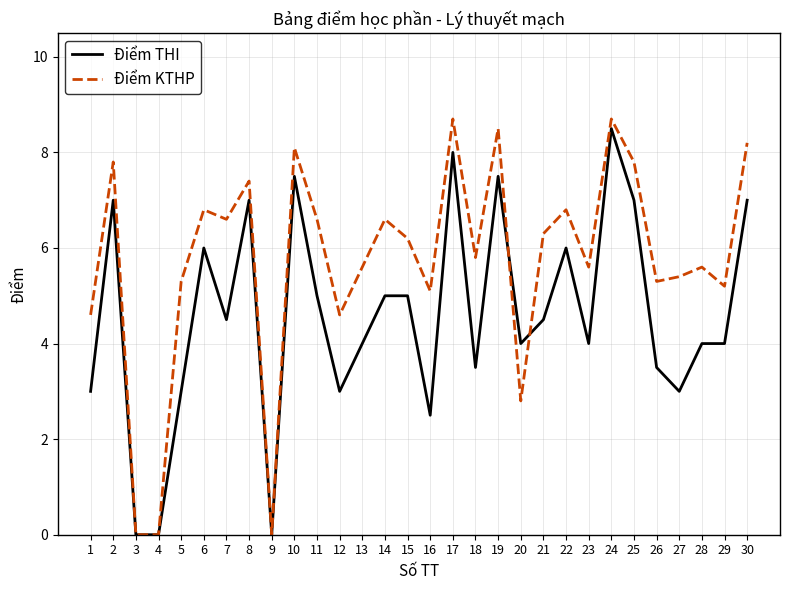

Which series changed the most between 9 and 23?

Điểm KTHP